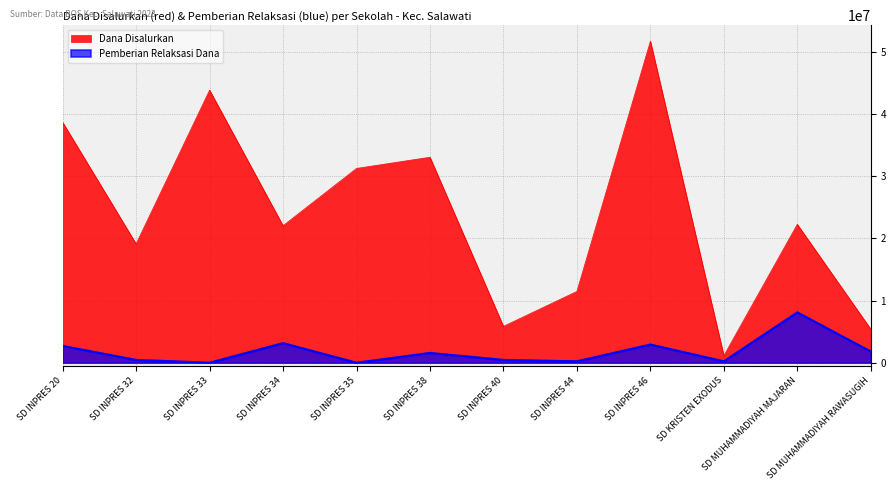

Reading right to left, list all the values displayed in this chart.

Dana Disalurkan: SD MUHAMMADIYAH RAWASUGIH=5400000	SD MUHAMMADIYAH MAJARAN=22275000	SD KRISTEN EXODUS=1125000	SD INPRES 46=51750000	SD INPRES 44=11475000	SD INPRES 40=5850000	SD INPRES 38=33075000	SD INPRES 35=31275000	SD INPRES 34=22050000	SD INPRES 33=43875000	SD INPRES 32=19125000	SD INPRES 20=38700000
Pemberian Relaksasi Dana: SD MUHAMMADIYAH RAWASUGIH=1800000	SD MUHAMMADIYAH MAJARAN=8100000	SD KRISTEN EXODUS=225000	SD INPRES 46=2925000	SD INPRES 44=225000	SD INPRES 40=450000	SD INPRES 38=1575000	SD INPRES 35=0	SD INPRES 34=3150000	SD INPRES 33=0	SD INPRES 32=450000	SD INPRES 20=2700000